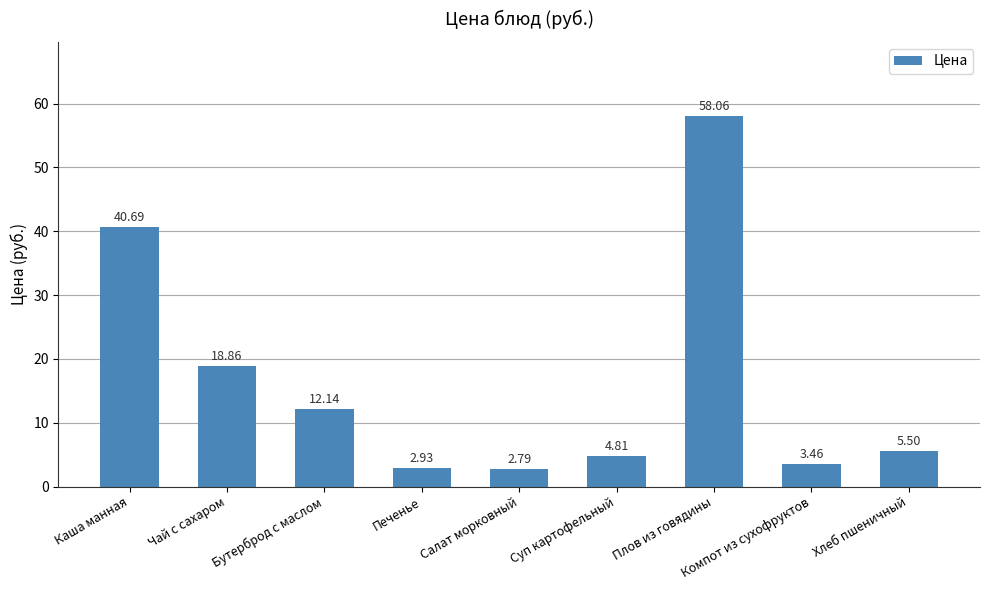

The chart shows a value of 18.9 at Чай с сахаром. True or false?

True